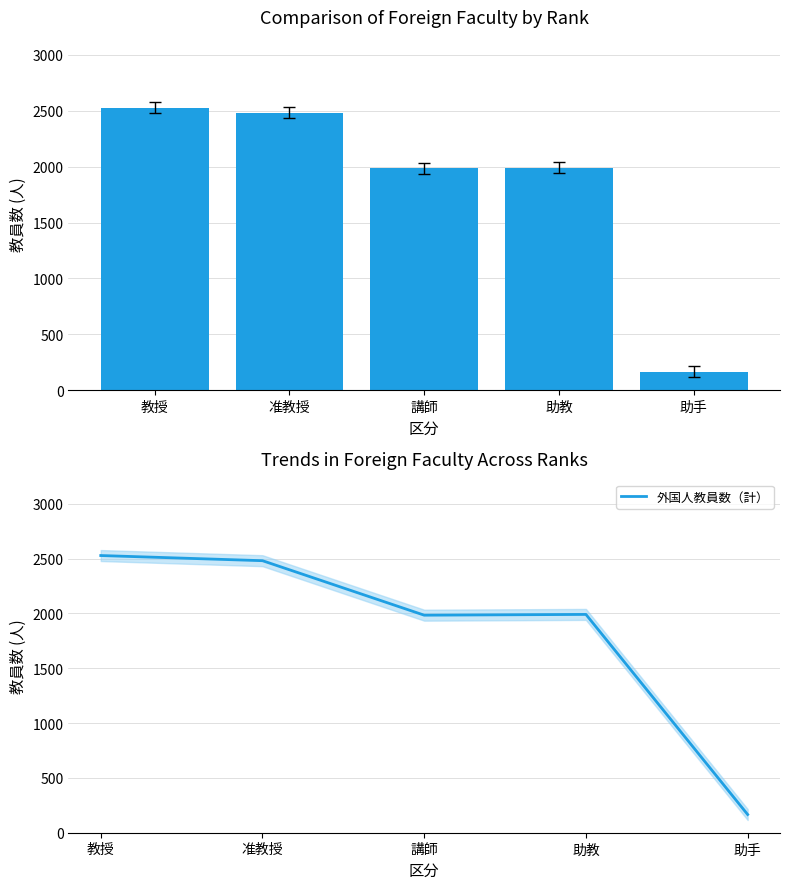

How many data points in 外国人教員数（計） are above 1991?

2